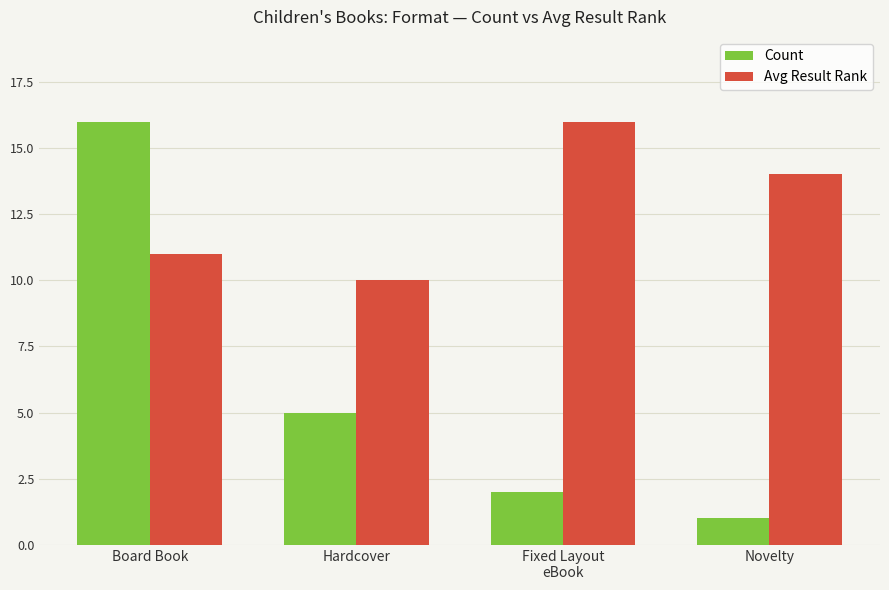

What is the average value of the Count series?

6